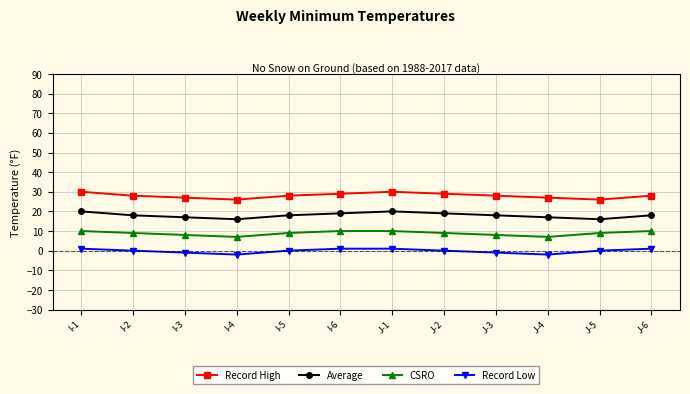

What is the label of the 4th point from the right?

J-3